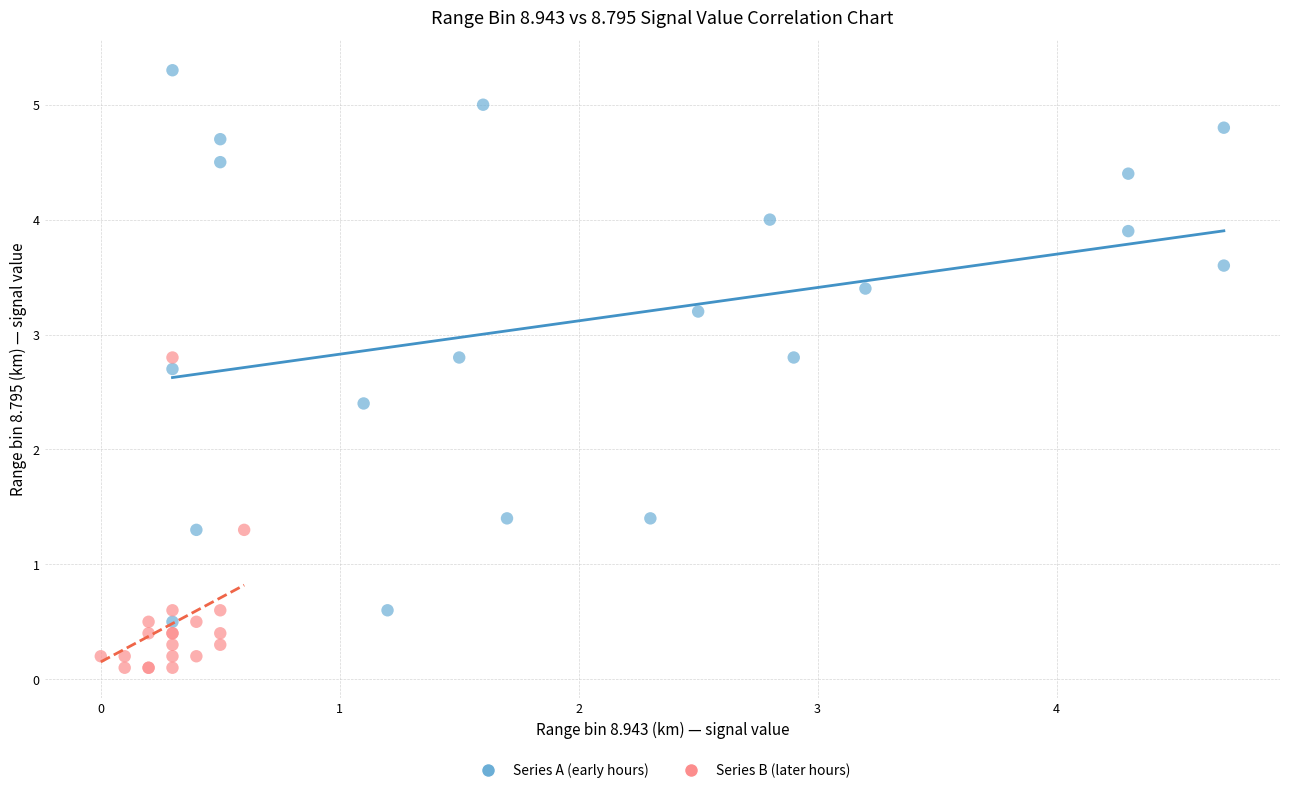

Which series reaches the maximum Y coordinate?

Series A (early hours)